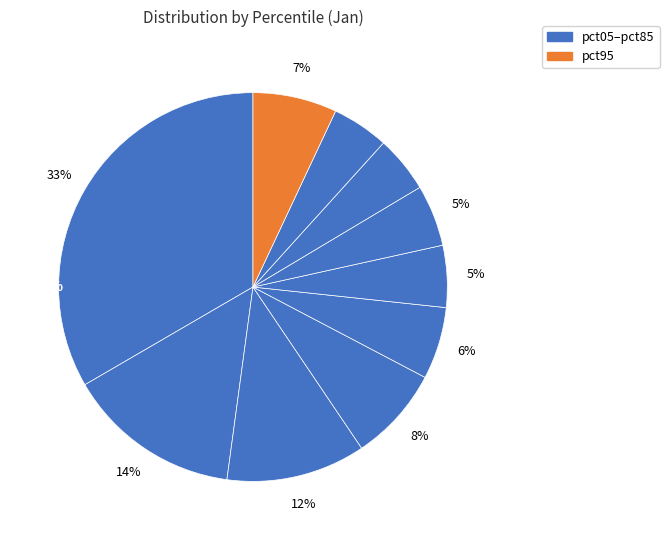

Approximately how many times larger is the value at pct75 compared to pct15?

0.3